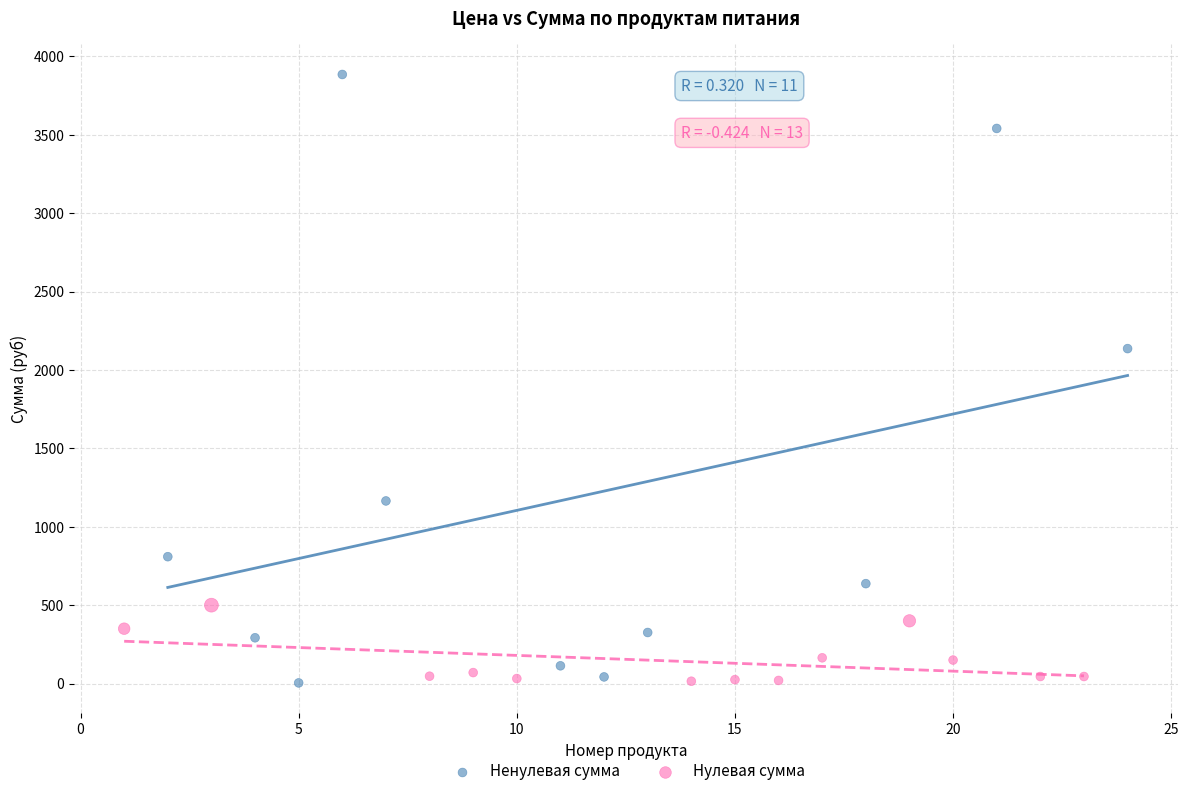

Which series contains the highest Y value?

Ненулевая сумма